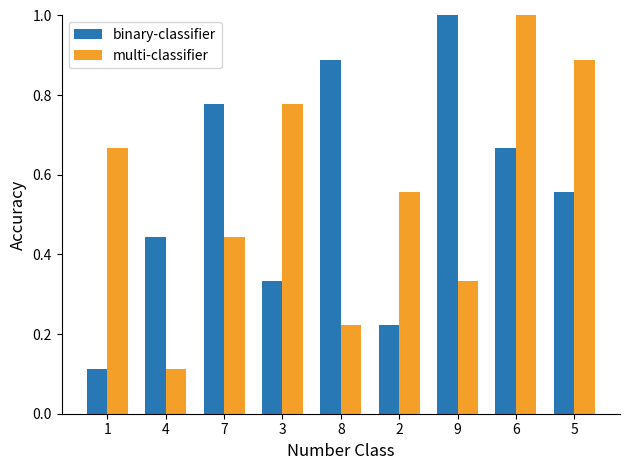

What is the greatest value displayed?

1.0